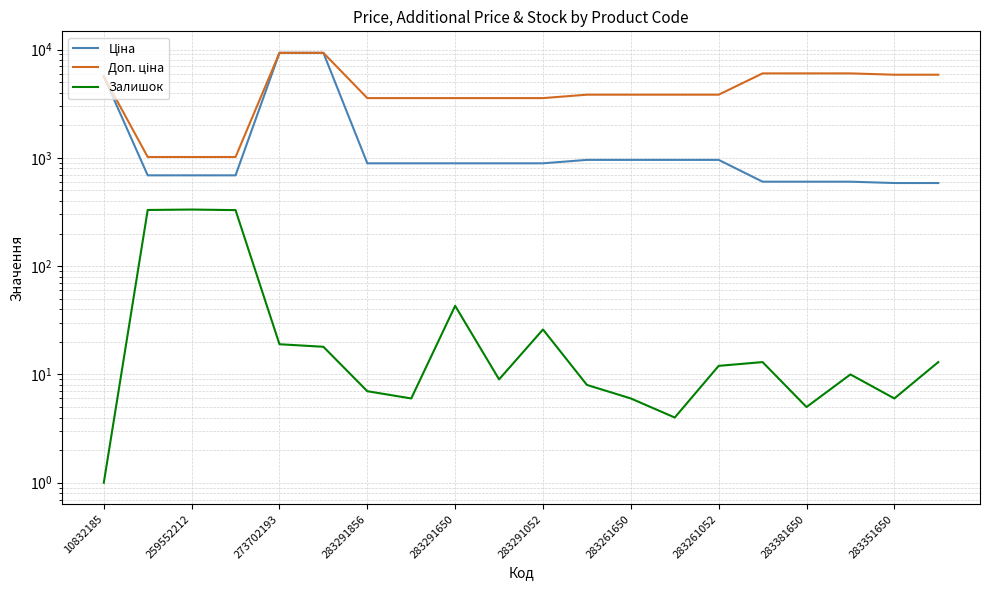

What is the value of the Доп. ціна point at the 1st from the left?

5636.0